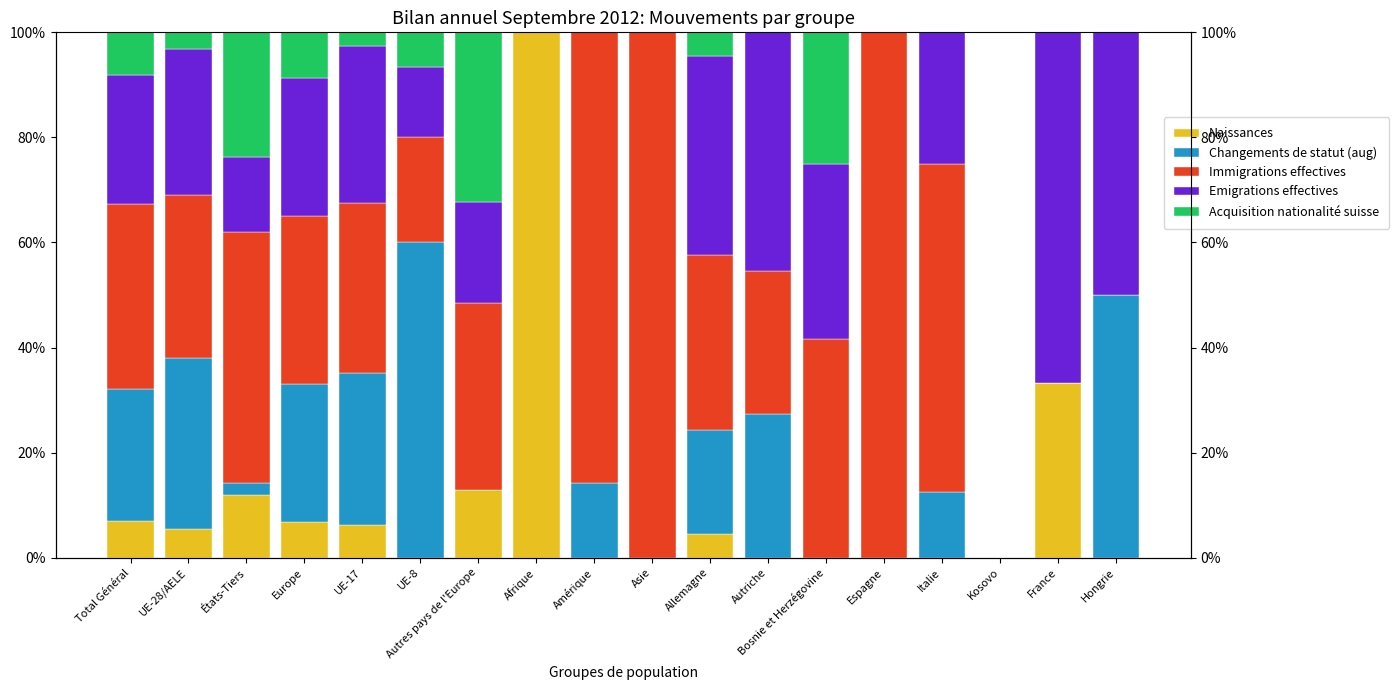

What is the maximum value for Naissances?

100.0